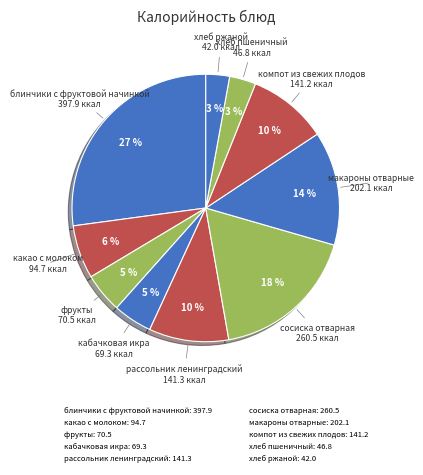

Combined, what portion of the pie is хлеб ржаной and блинчики с фруктовой начинкой?

30.0%